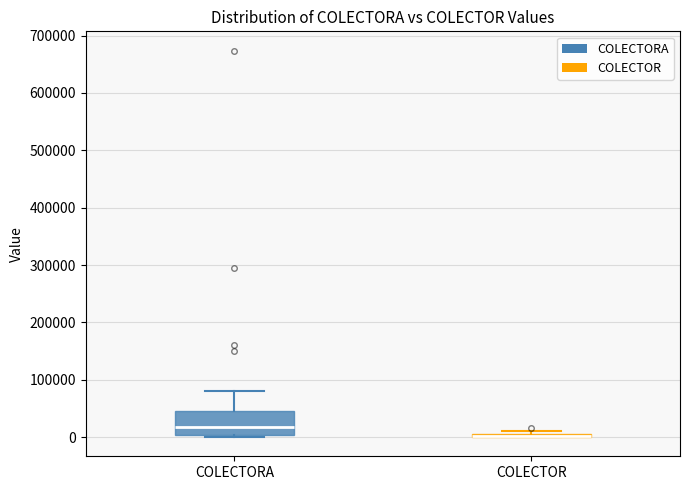

Which box is the tallest, from its lower edge to its upper edge?

COLECTORA